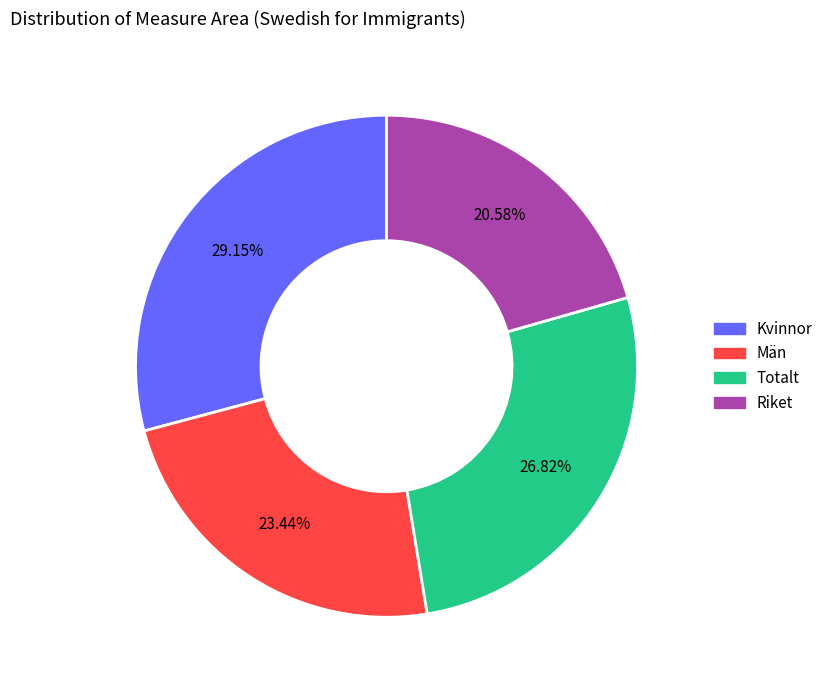

What is the smallest slice in the pie chart?

Riket